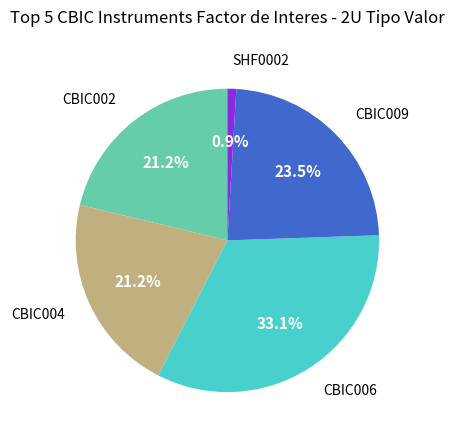

Do CBIC006 and CBIC004 together represent more than half of the pie?

Yes